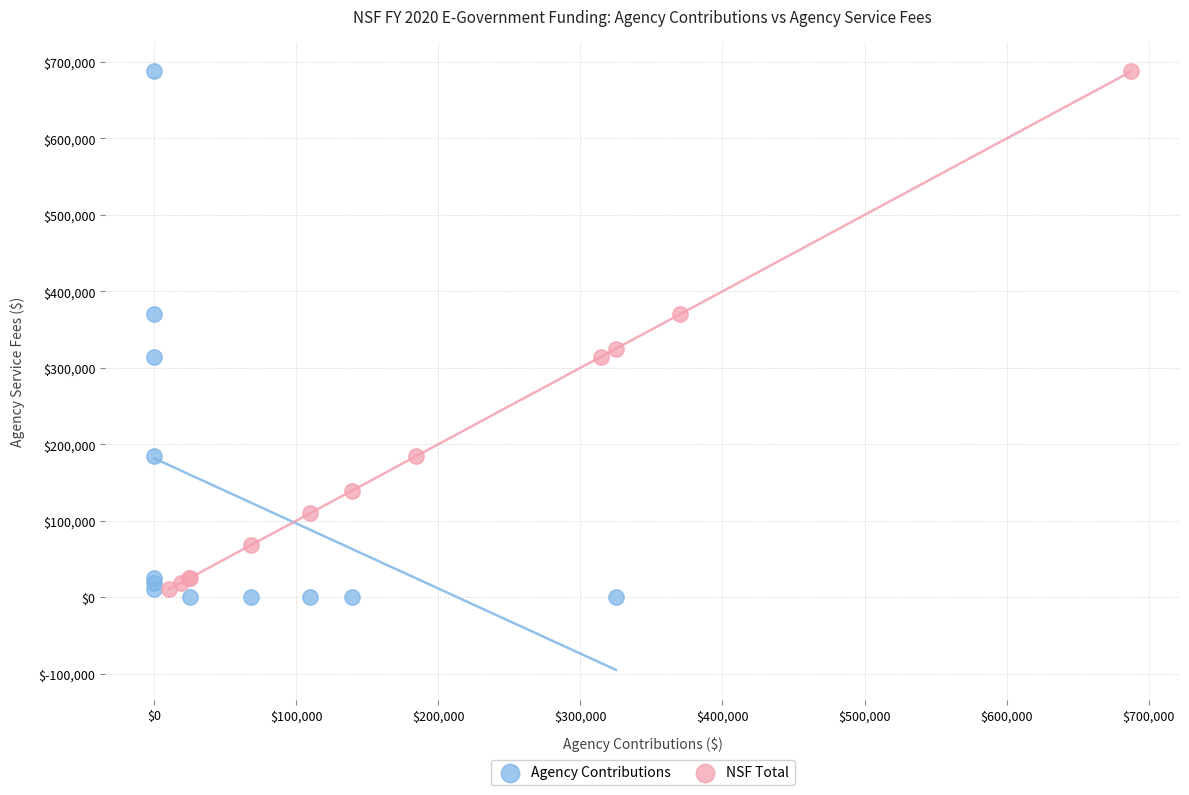

Which series has the largest Y range (max minus min)?

Agency Contributions